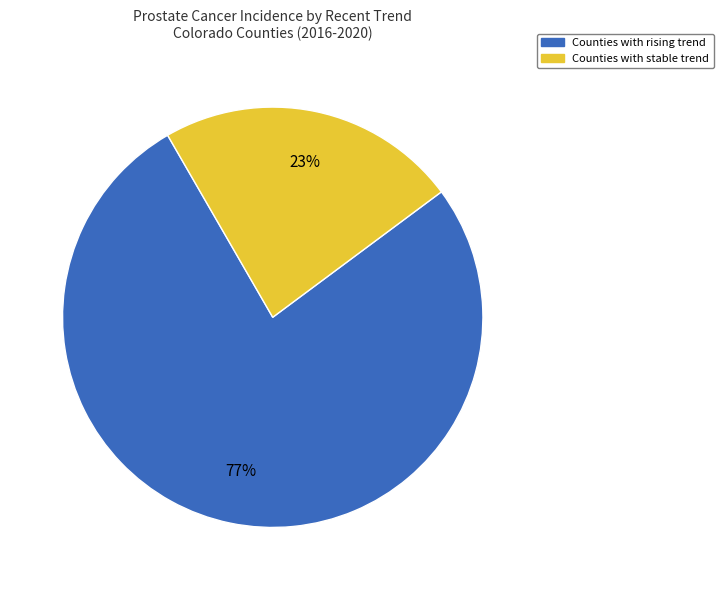

To the nearest percent, what is the average slice percentage?

50%